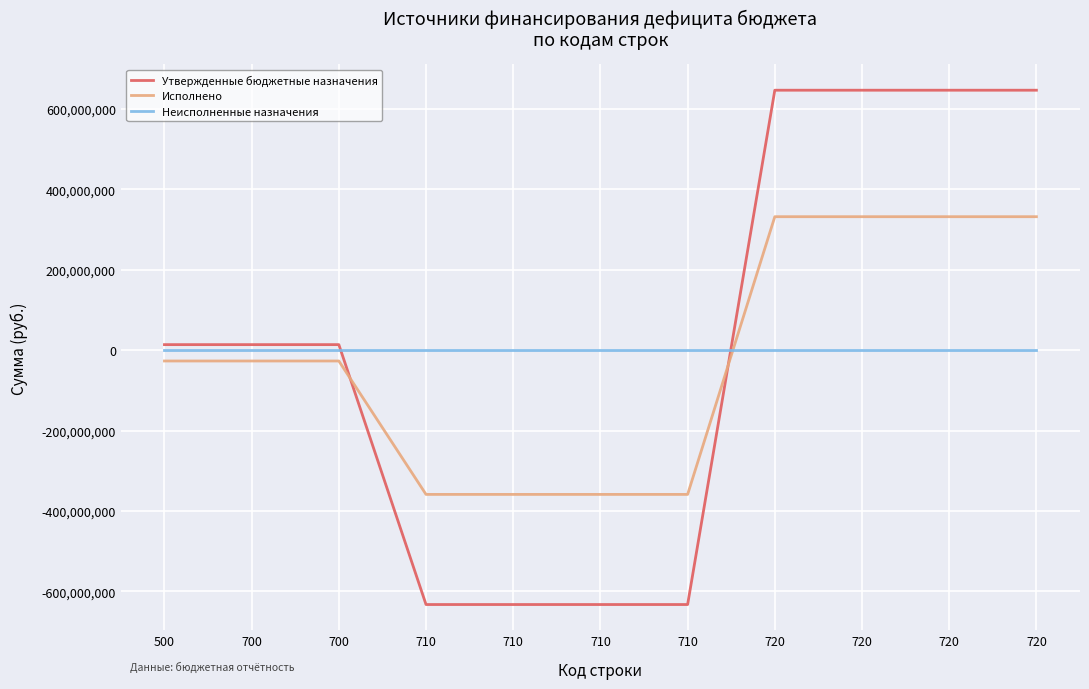

At which label is Утвержденные бюджетные назначения closest to 6831018?

500